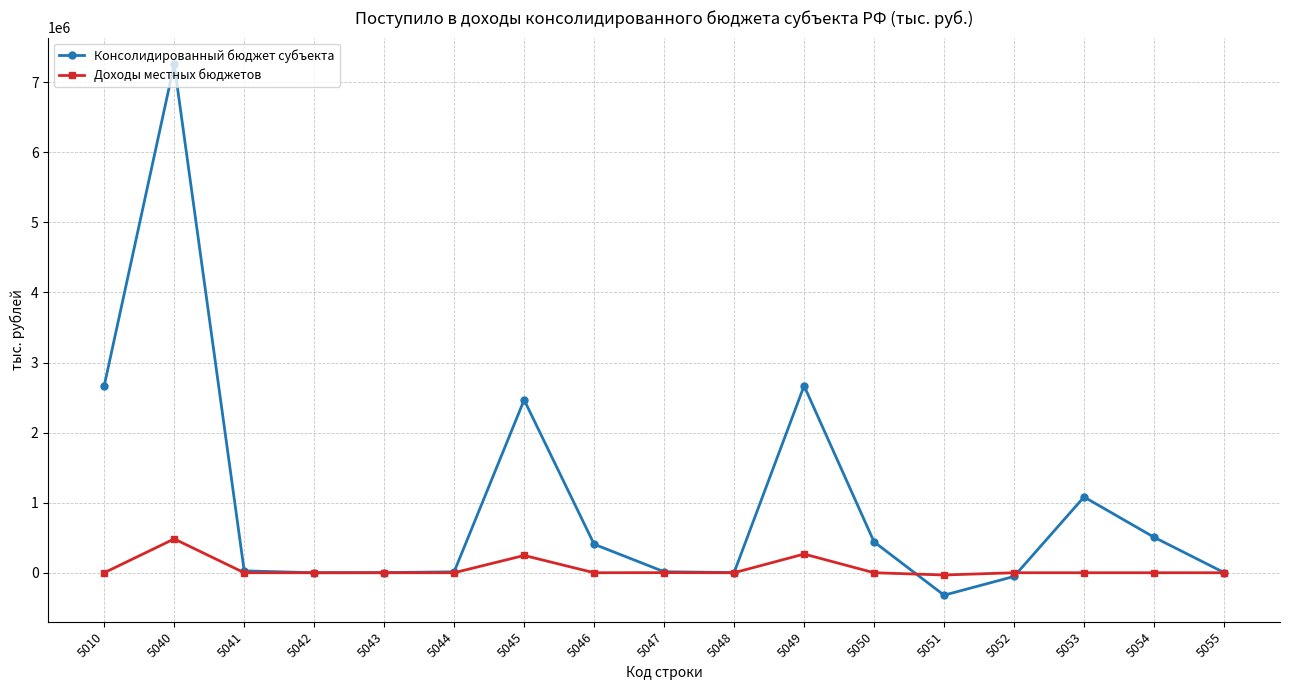

What is the difference between the Доходы местных бюджетов values at 5051 and 5044?

32028